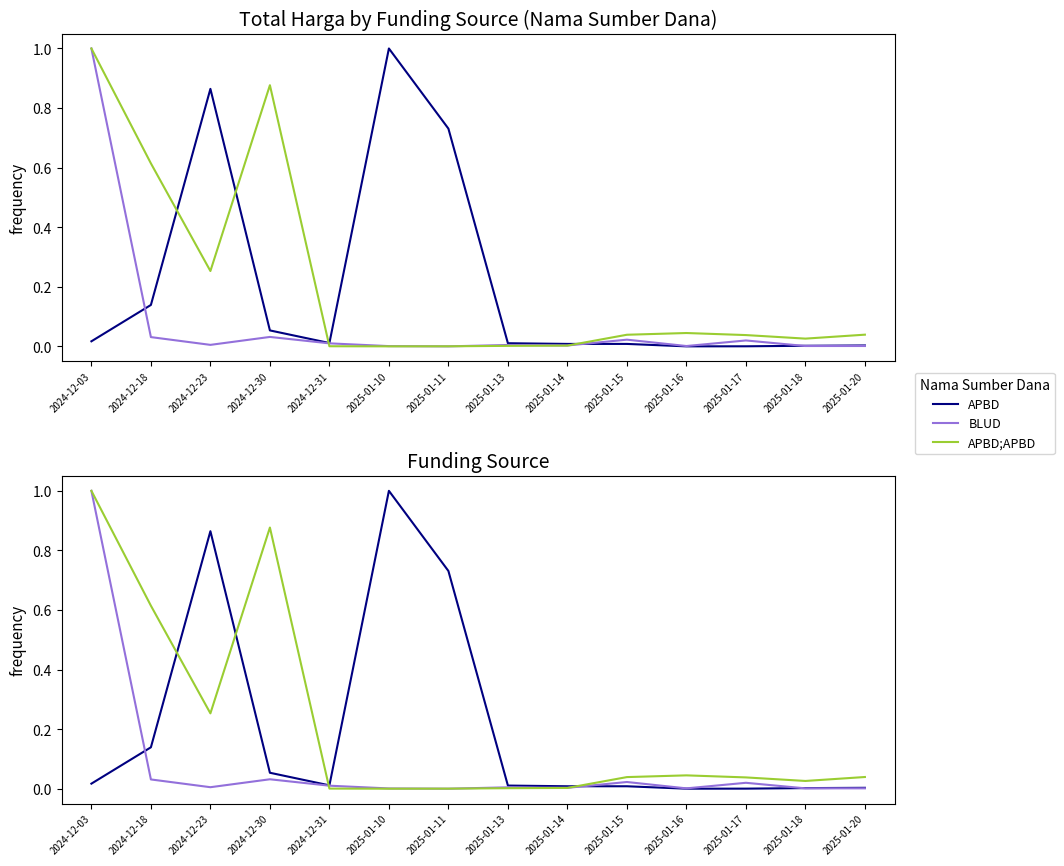

Which category has the lowest value in the APBD;APBD series?

2025-01-10